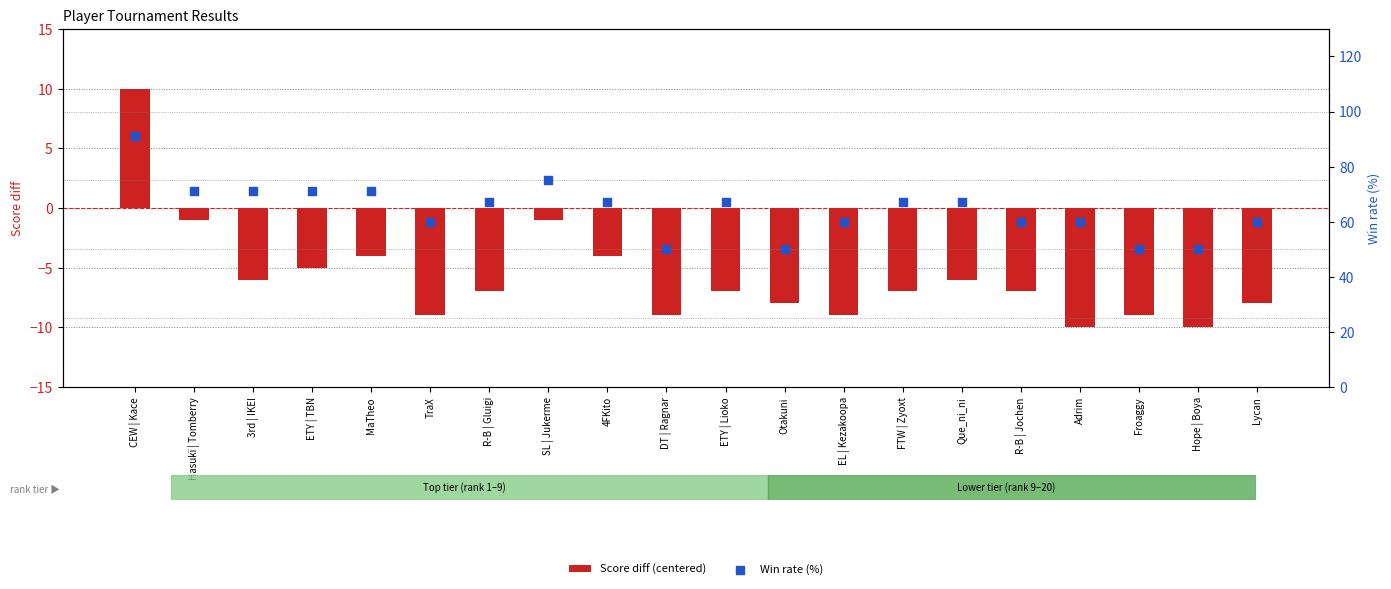

Which series has the largest Y range (max minus min)?

Win rate (%)